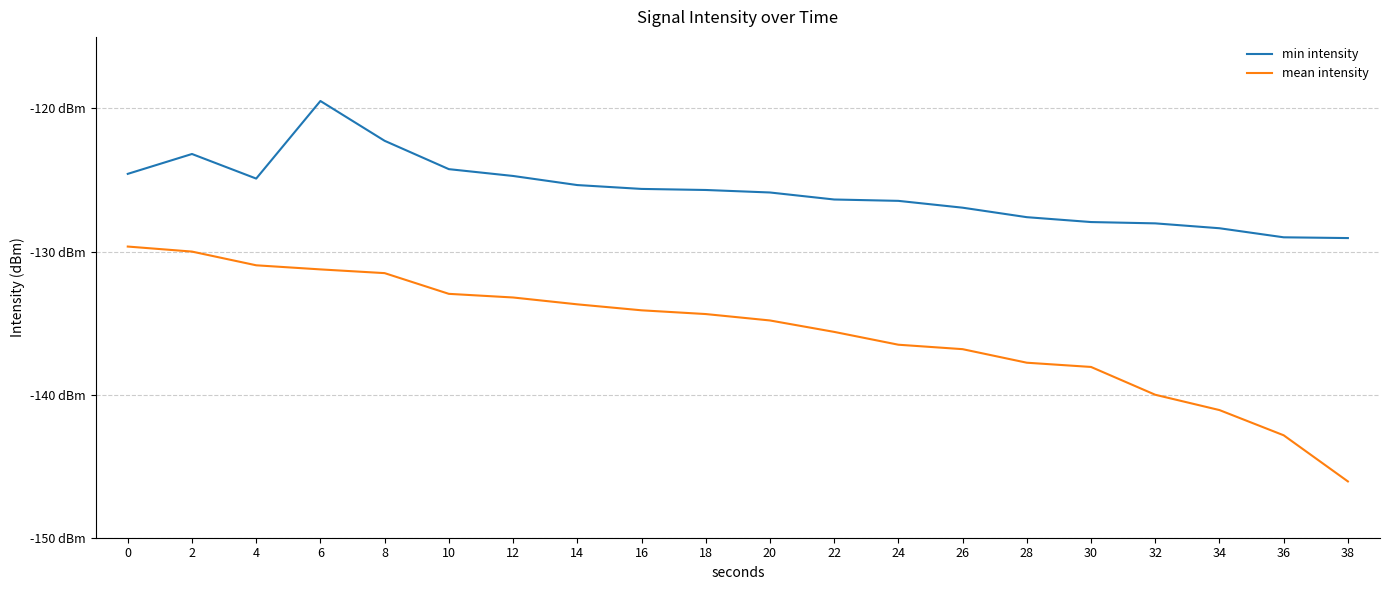

What is the spread (max minus min) of values at 28?

10.2